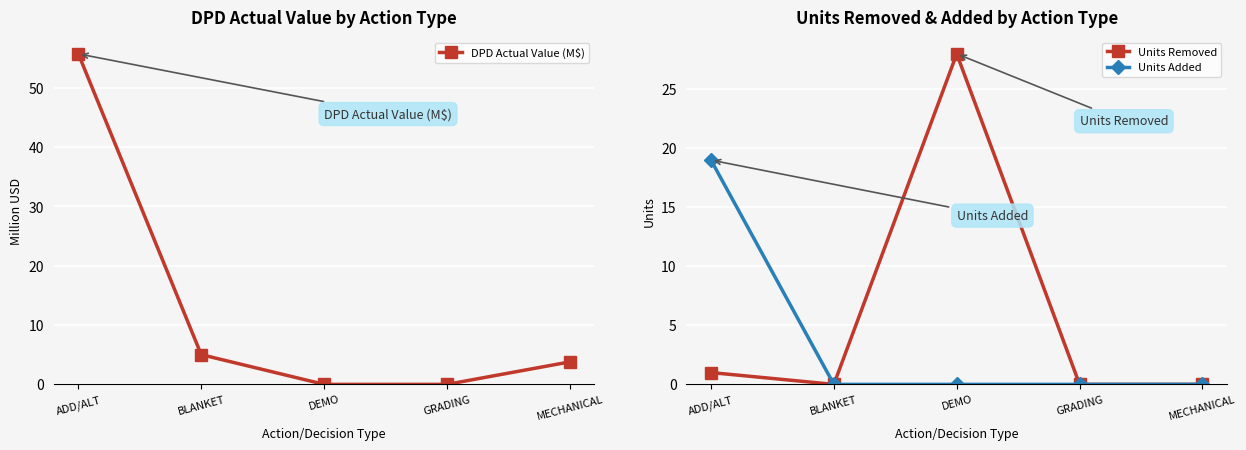

What is the average value of the Units Removed series?

6